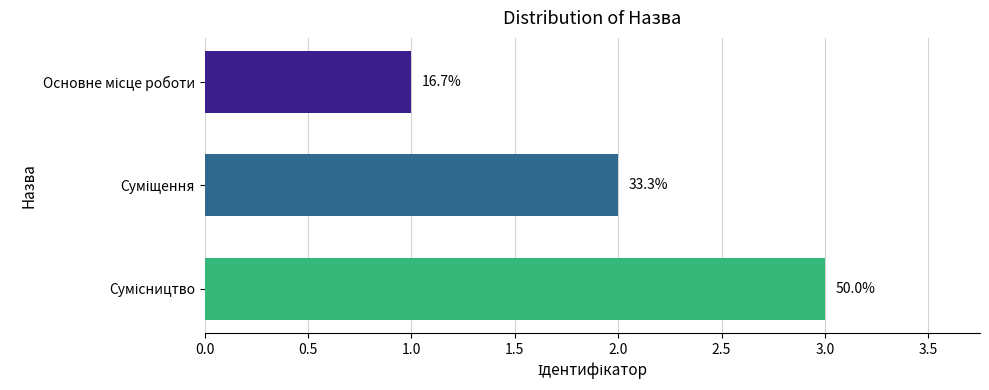

Does the chart contain any negative values?

No